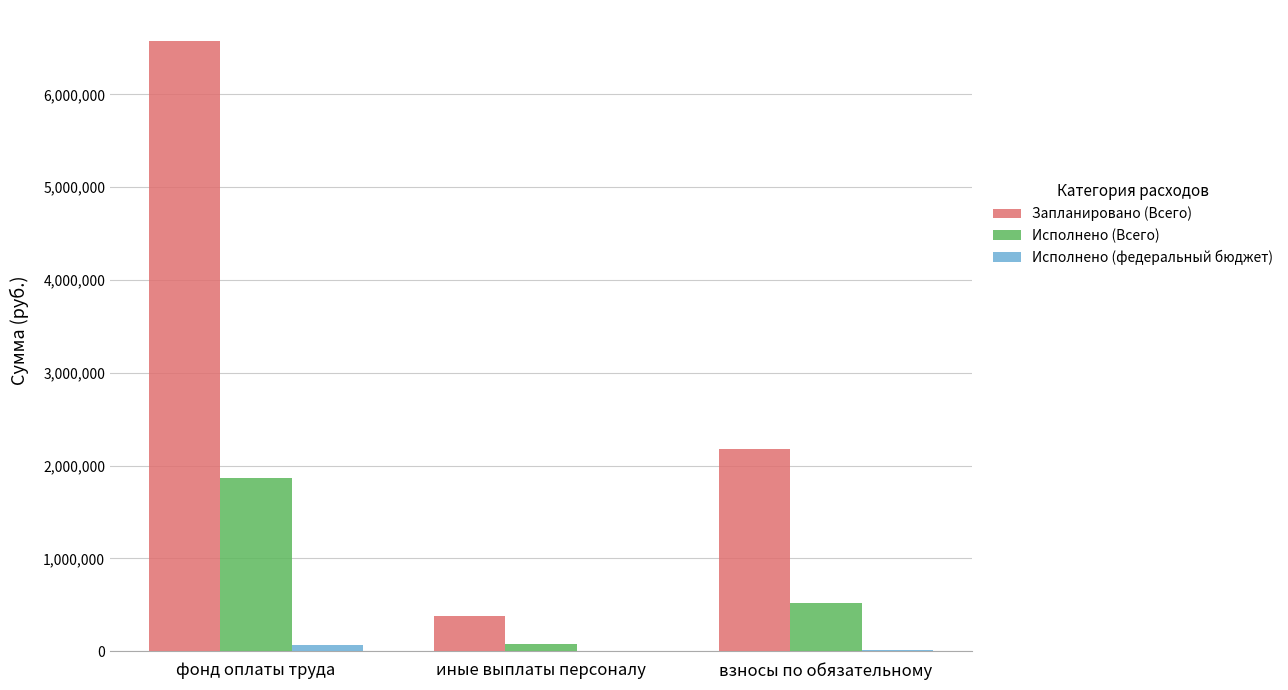

Which category has the highest value in the Запланировано (Всего) series?

фонд оплаты труда